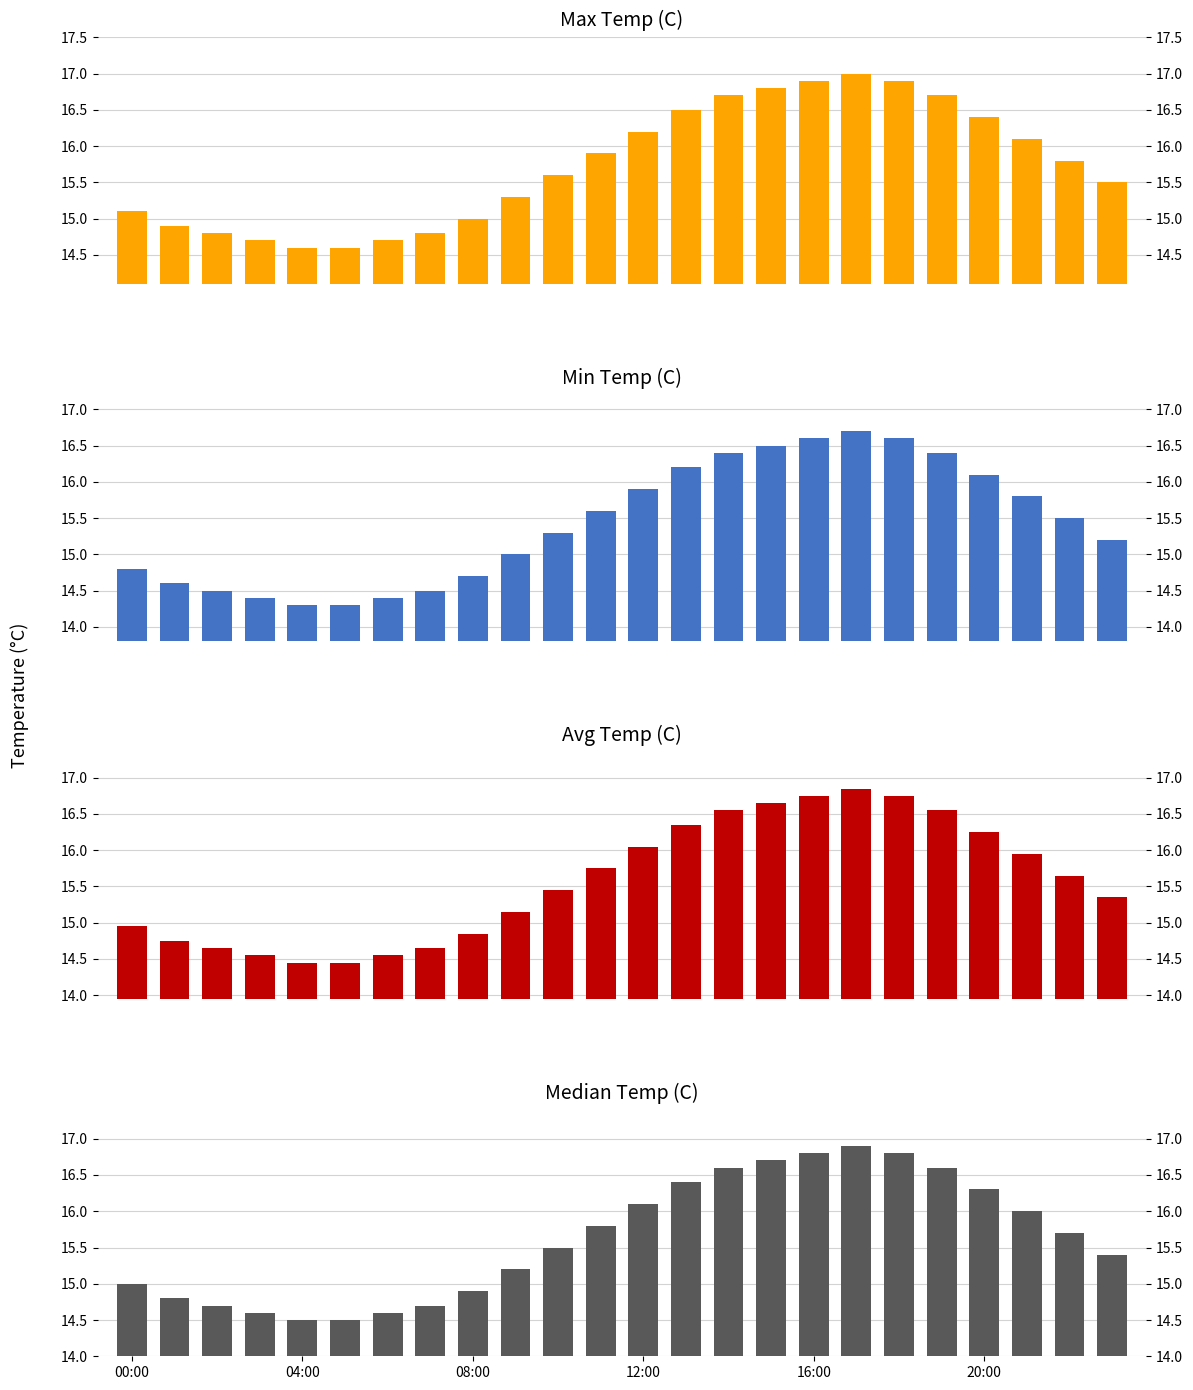

List the series in order of their overall mean, highest first.

Max Temp (C), Median Temp (C), Avg Temp (C), Min Temp (C)